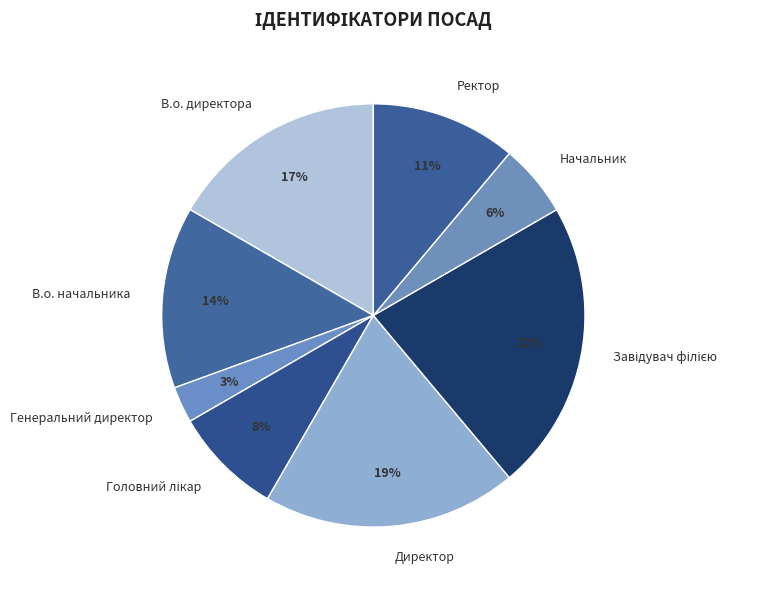

The Генеральний директор slice represents 3% of the pie. True or false?

True